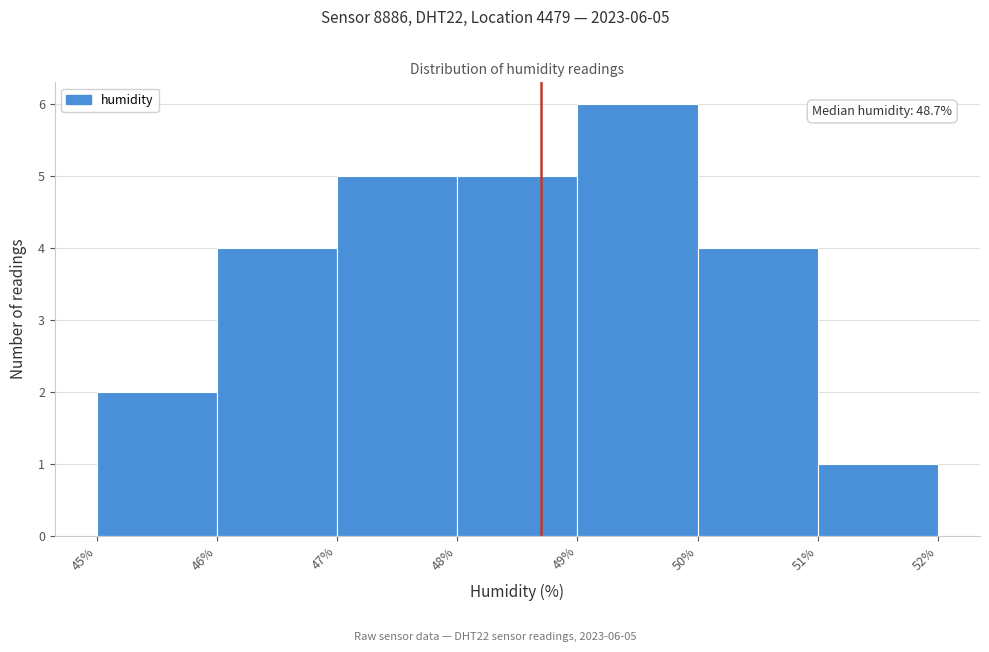

Which range on the x-axis has the tallest bar?

49% to 50%